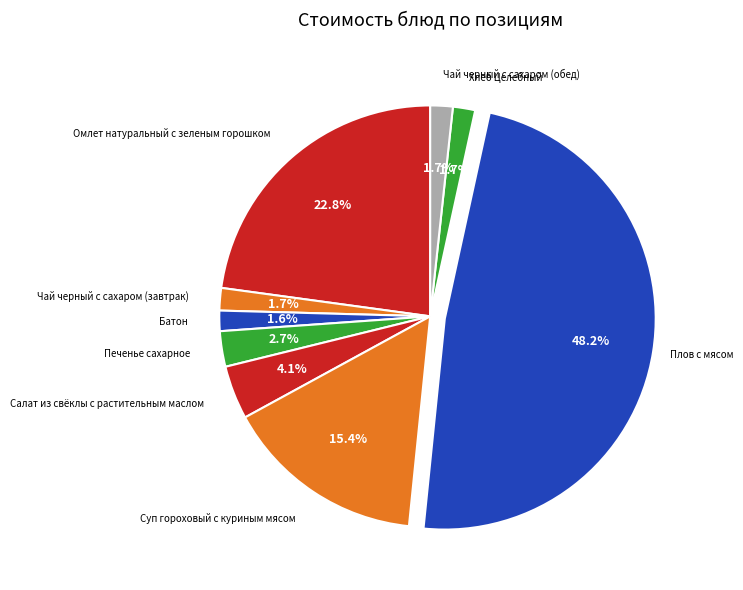

Count the number of slices in the pie.

9